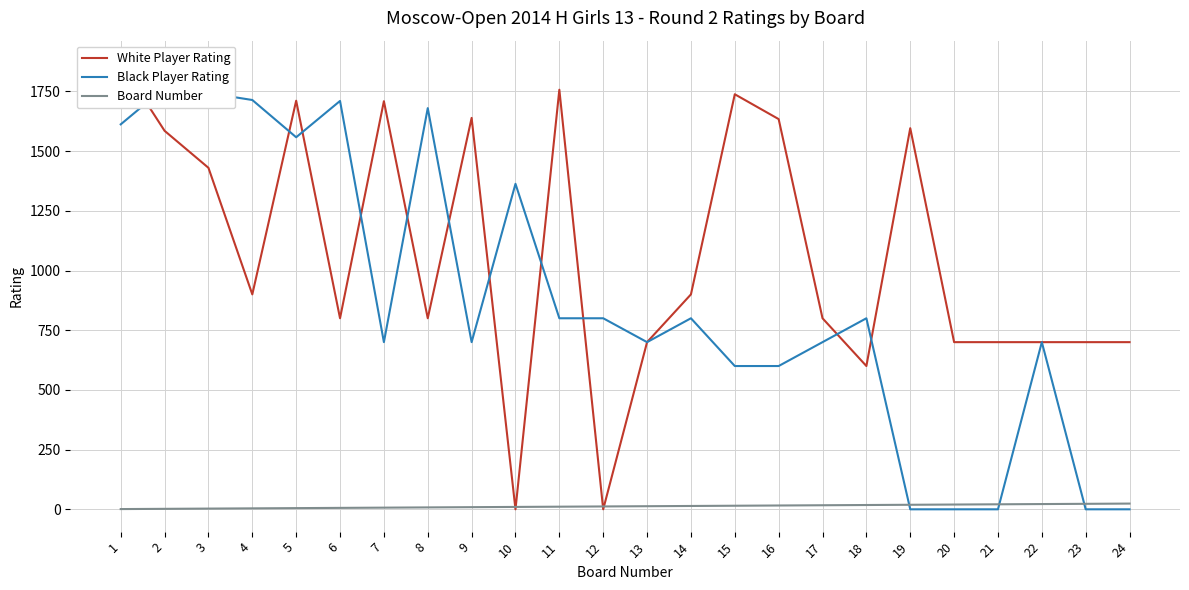

At how many categories does at least one series exceed 654?

24